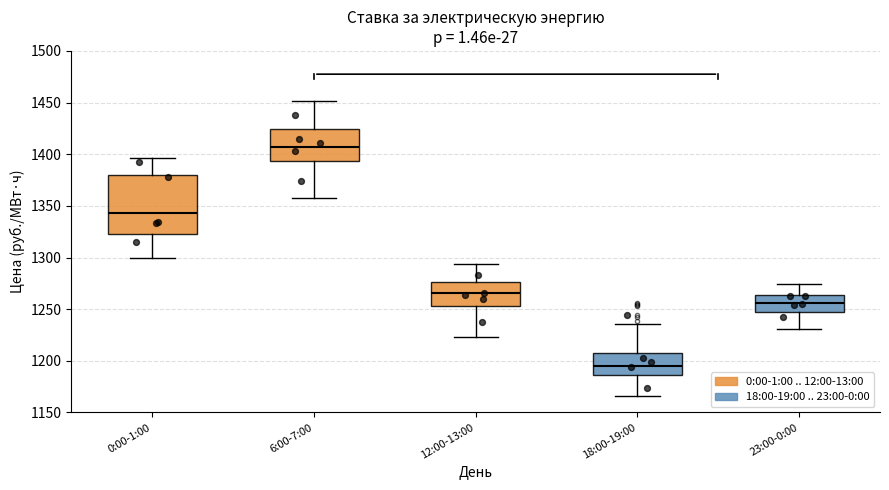

Reading left to right, transcribe this box plot: for each box, give where its median line is, the range the box spans, and where its two whiskers end, as read against the y-axis. The values are not printed on the chart, so give them approximately, as read against the axis.

0:00-1:00: median 1345, box 1325 to 1380, whiskers 1300 to 1395
6:00-7:00: median 1405, box 1395 to 1425, whiskers 1360 to 1450
12:00-13:00: median 1265, box 1255 to 1275, whiskers 1225 to 1295
18:00-19:00: median 1195, box 1185 to 1205, whiskers 1165 to 1235
23:00-0:00: median 1255, box 1245 to 1265, whiskers 1230 to 1275